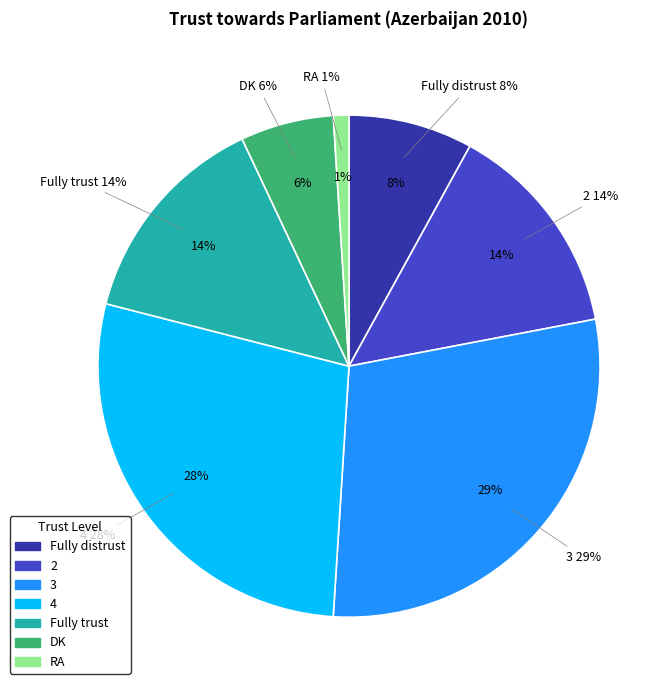

How many segments does this pie chart have?

7